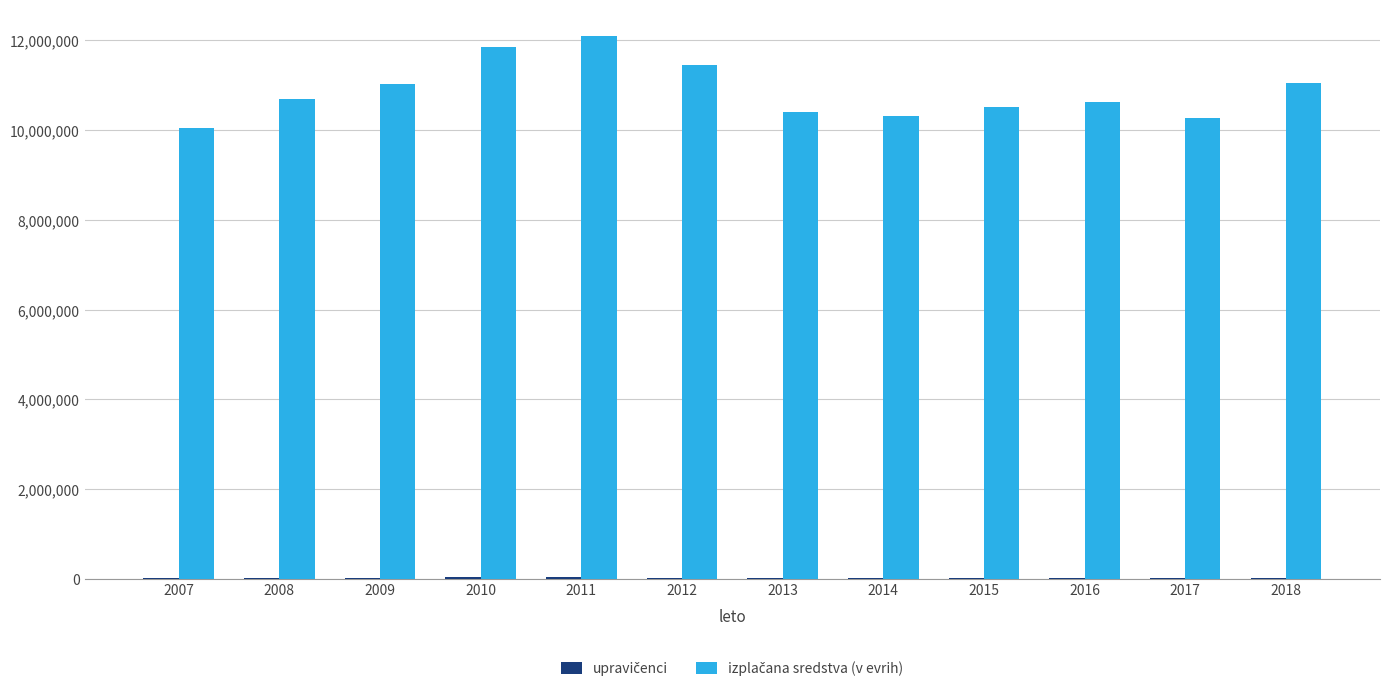

What is the maximum value shown in the chart?

12089944